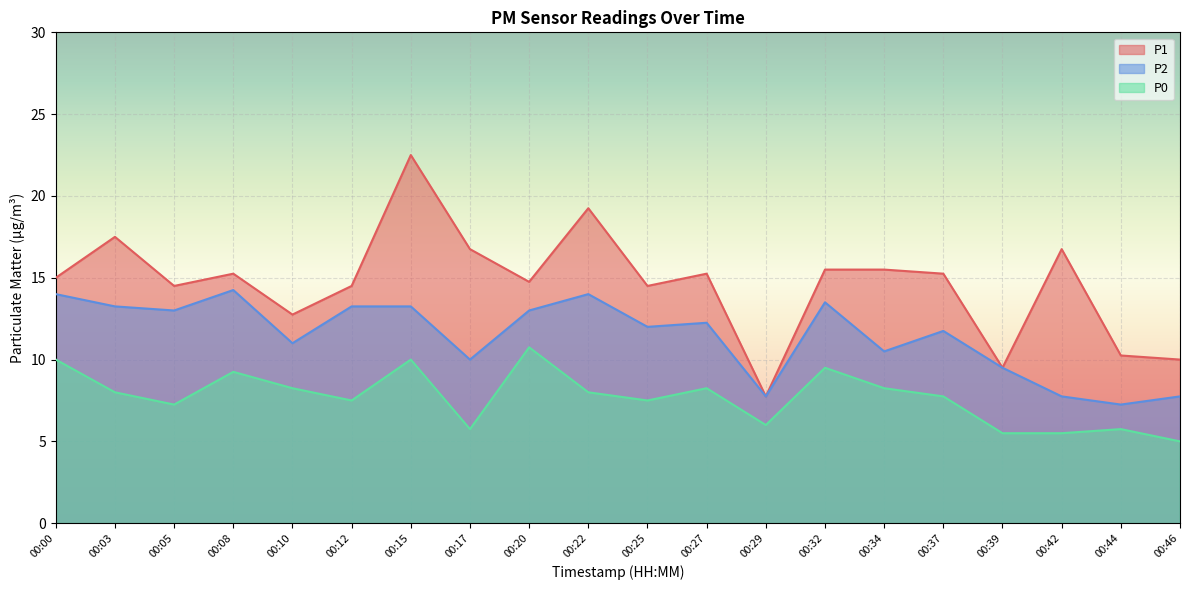

List the labels in order of P0 value, smallest first.

00:46, 00:39, 00:42, 00:17, 00:44, 00:29, 00:05, 00:12, 00:25, 00:37, 00:03, 00:22, 00:10, 00:27, 00:34, 00:08, 00:32, 00:00, 00:15, 00:20